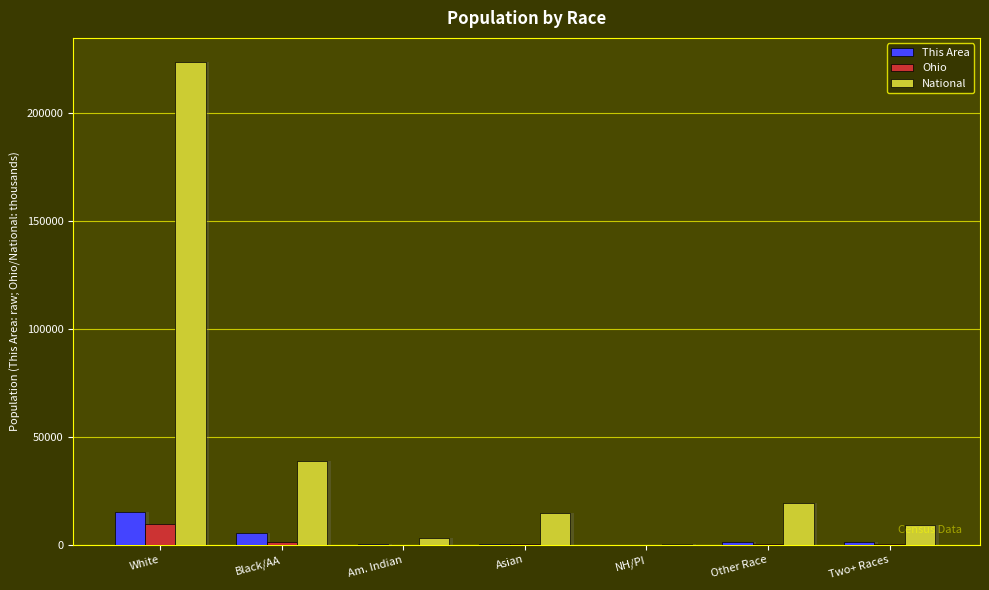

Reading left to right, list all the values displayed in this chart.

This Area: White=15176.0	Black/AA=5268.0	Am. Indian=179.0	Asian=176.0	NH/PI=6.0	Other Race=1472.0	Two+ Races=1410.0
Ohio: White=9539.4	Black/AA=1407.7	Am. Indian=25.3	Asian=192.2	NH/PI=4.1	Other Race=130.0	Two+ Races=237.8
National: White=223553.3	Black/AA=38929.3	Am. Indian=2932.2	Asian=14674.3	NH/PI=540.0	Other Race=19107.4	Two+ Races=9009.1